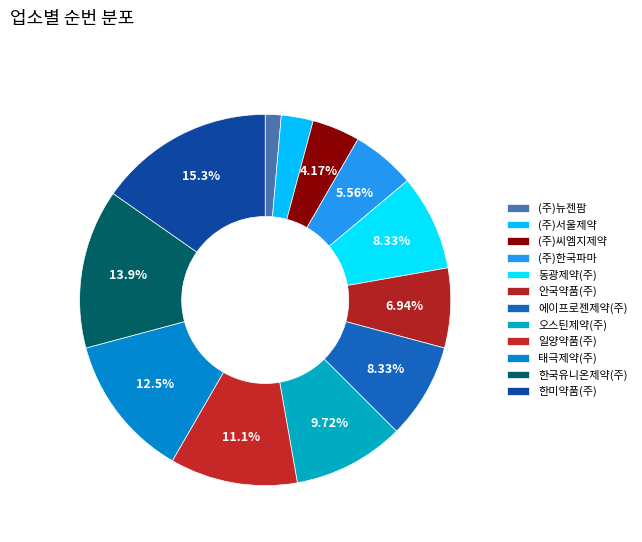

Which category has the biggest portion of the pie?

한미약품(주)